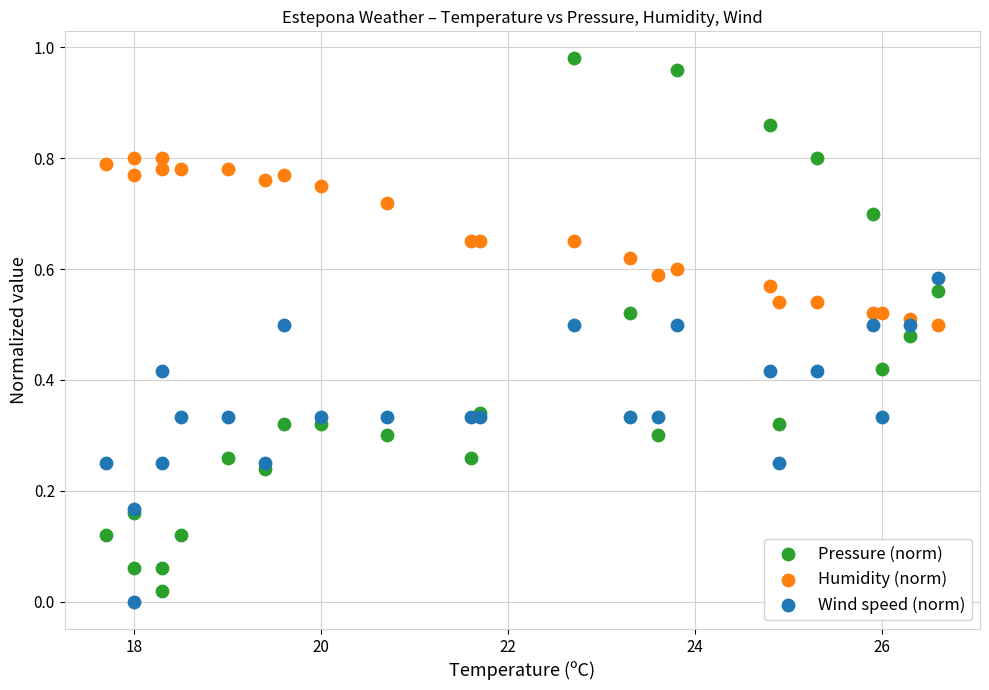

What is the X range (max minus min) for the scatter plot?

8.9